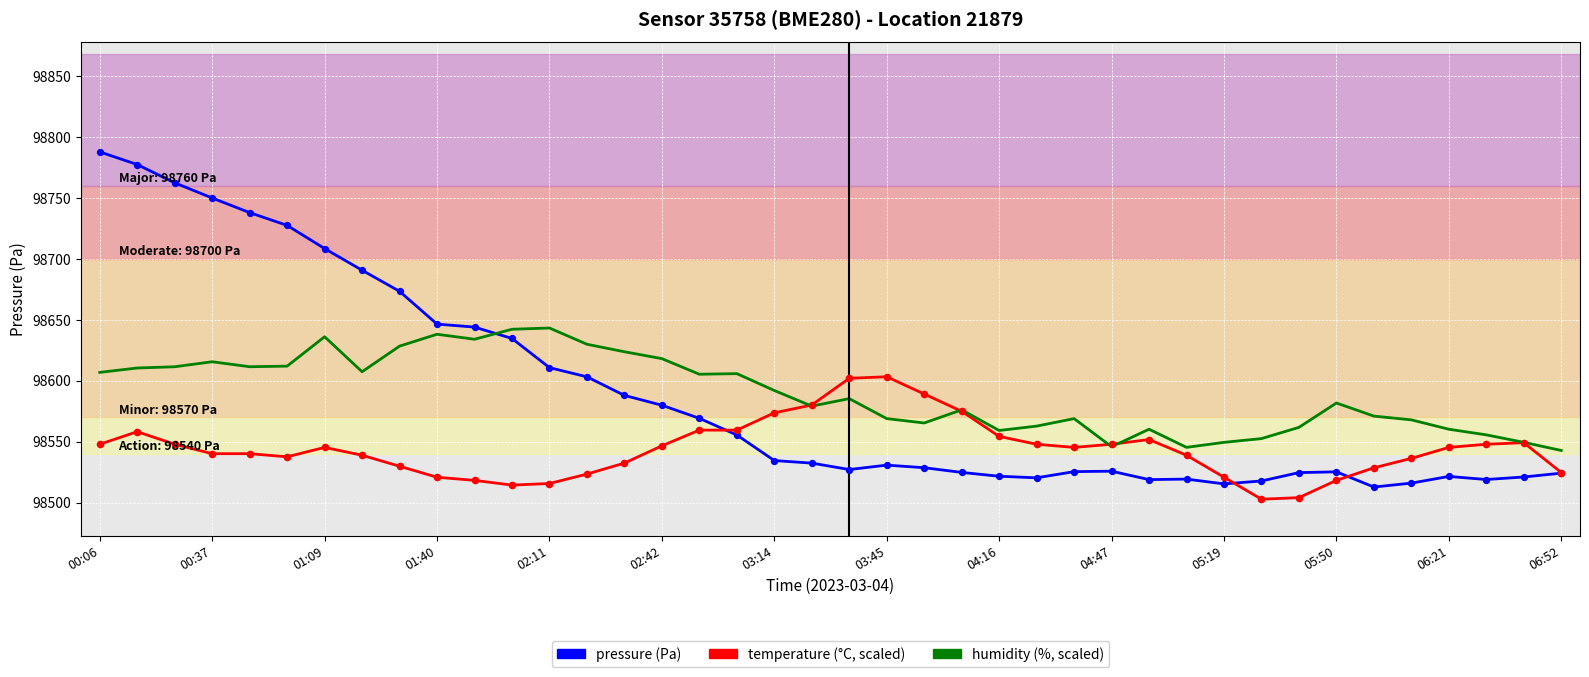

What is the smallest value displayed?

98502.7